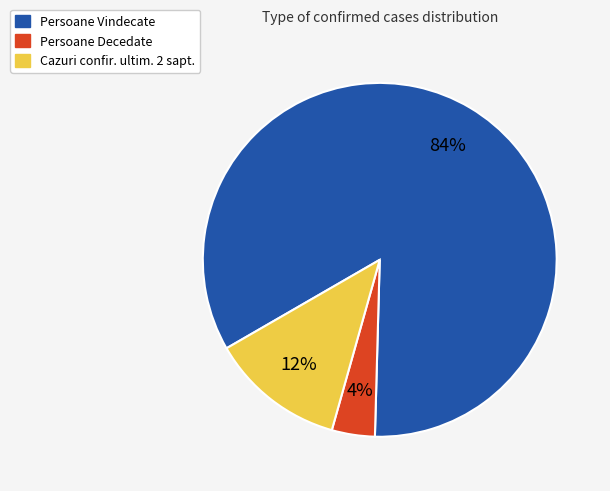

To the nearest percent, what is the difference between the largest and smallest slice percentages?

80%